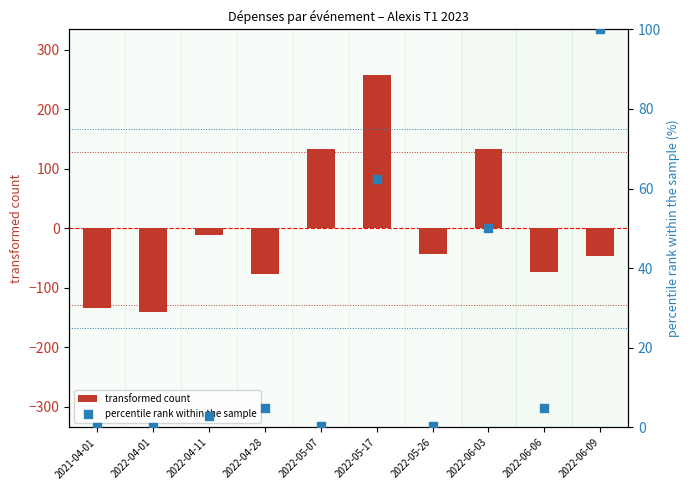

Which series has the widest spread of Y values?

transformed count